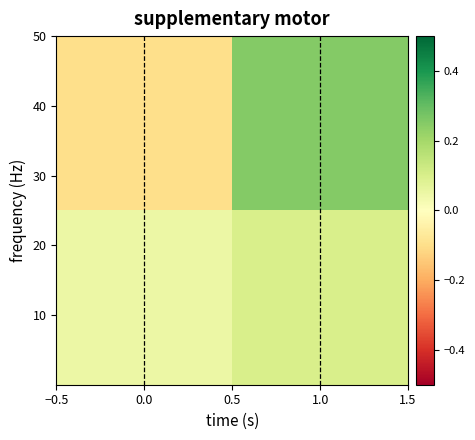

How many series are shown in this chart?

2